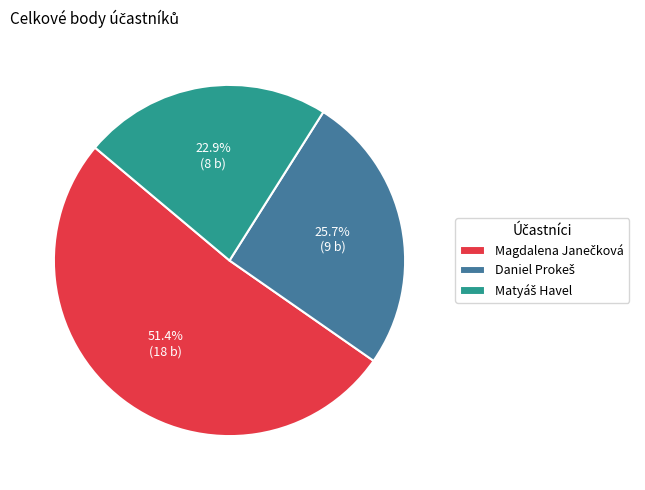

Is there any slice that represents more than half of the pie?

Yes